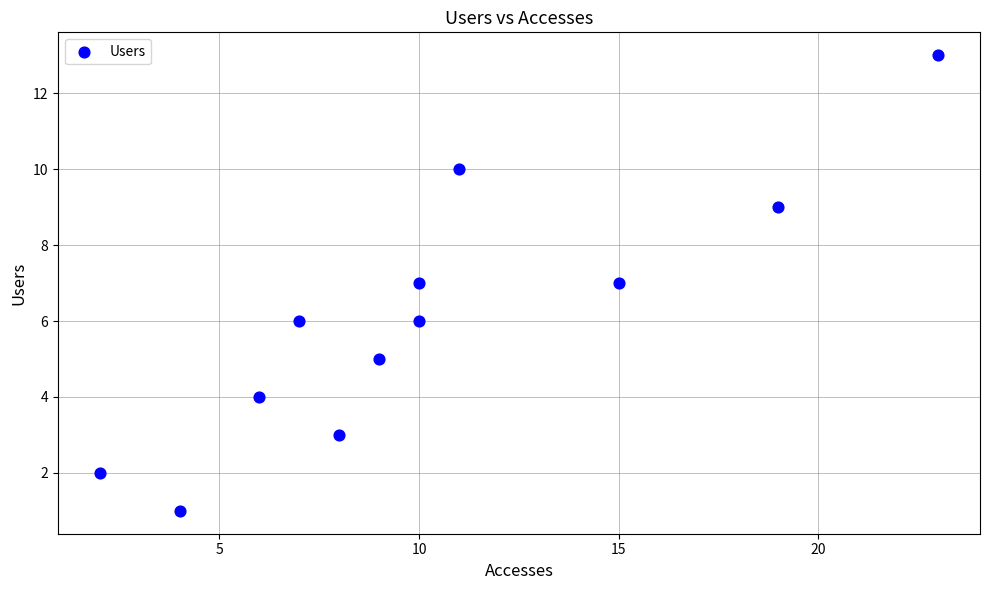

What is the average Y value?

6